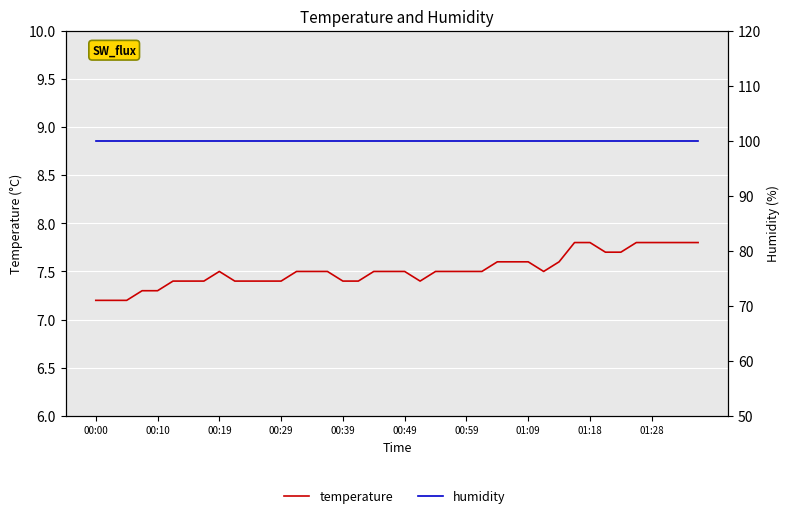

What is the maximum value shown in the chart?

99.9